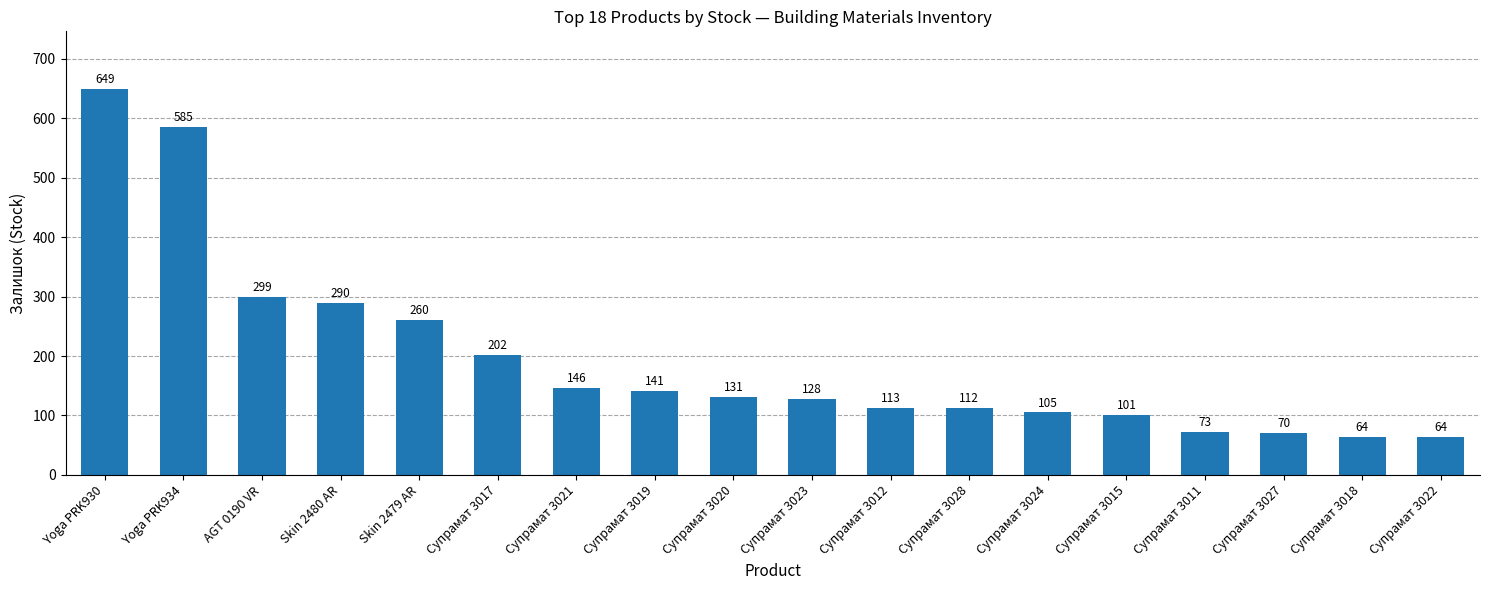

Read the value at Супрамат 3015.

101